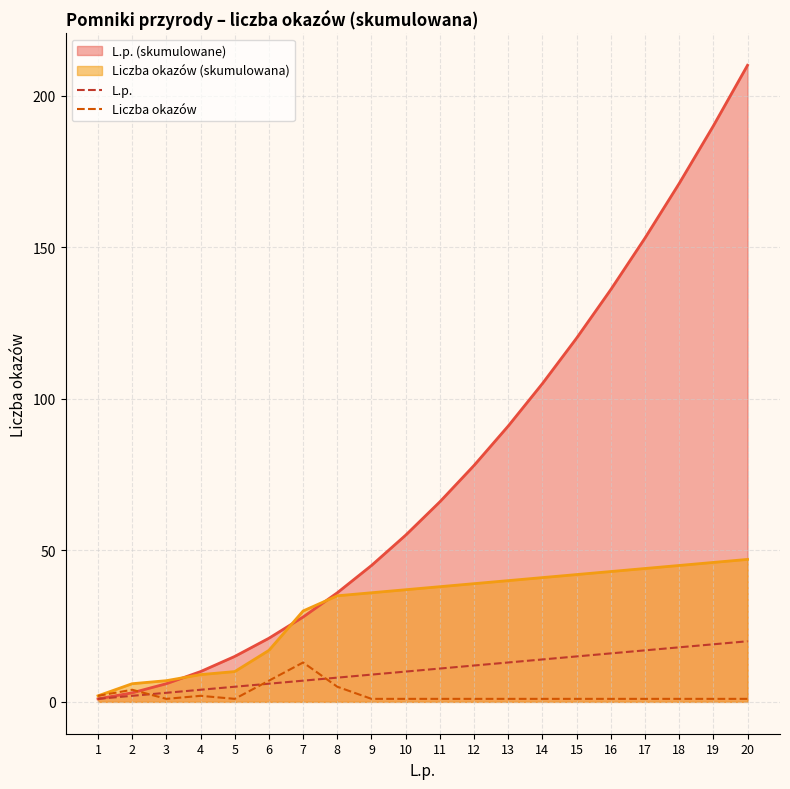

Where do Liczba okazów and L.p. first cross each other?

2 and 3